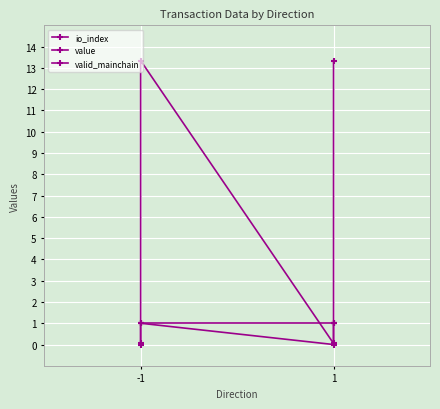

True or false: valid_mainchain and io_index cross at least once.

False